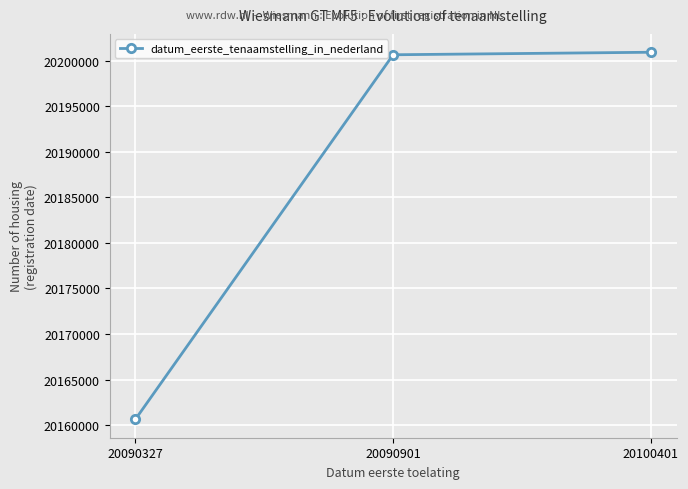

What is the difference between the second highest and minimum values?

40002